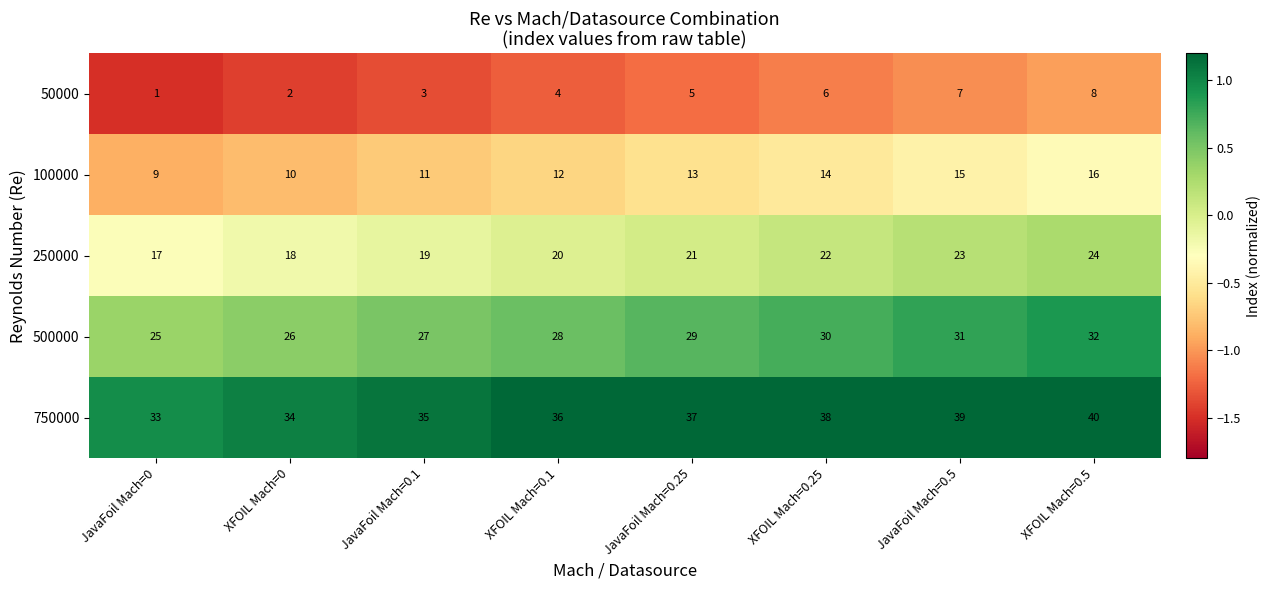

What is the minimum value shown in the chart?

1